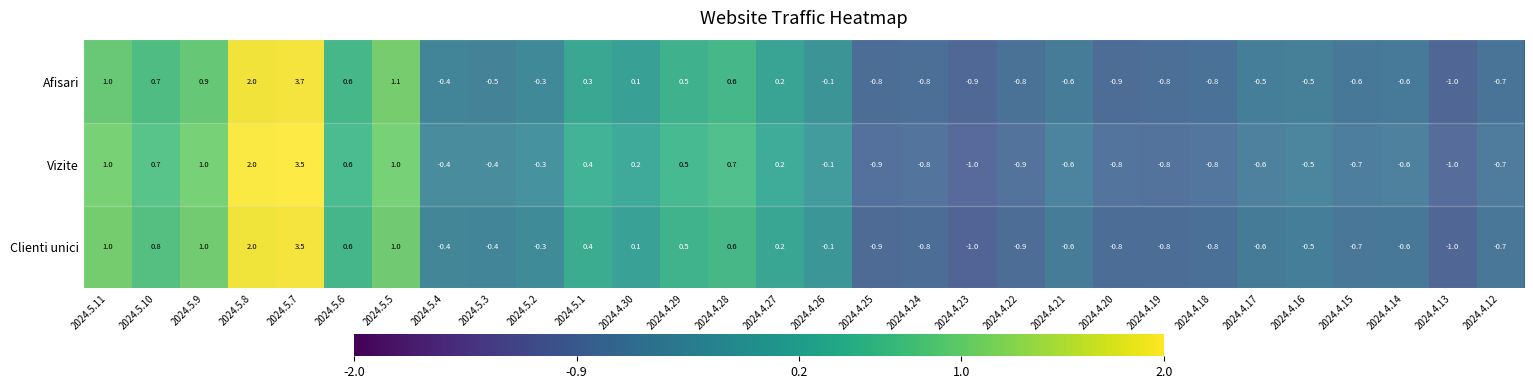

What value does the Afisari series have at 2024.5.9?

0.9